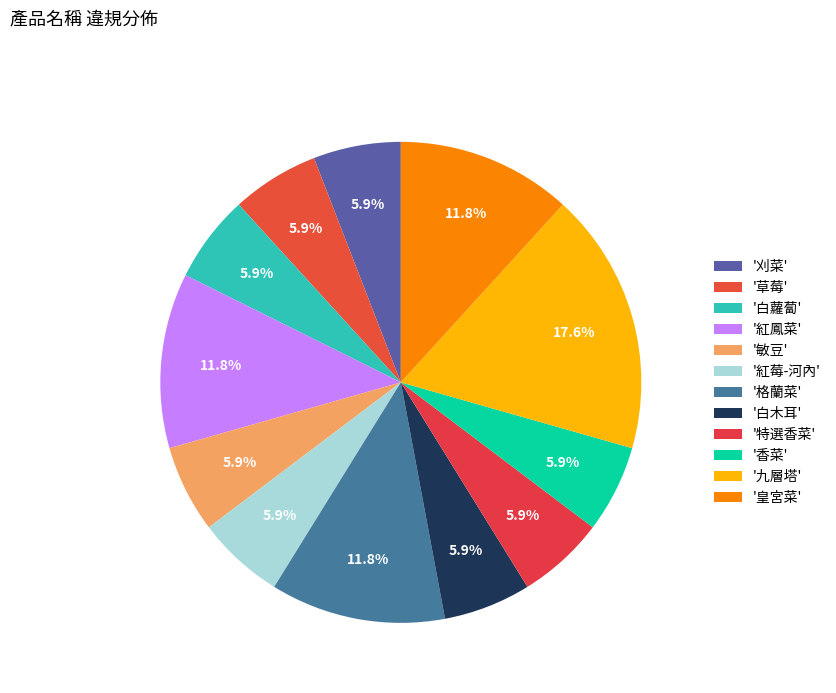

How many segments does this pie chart have?

12